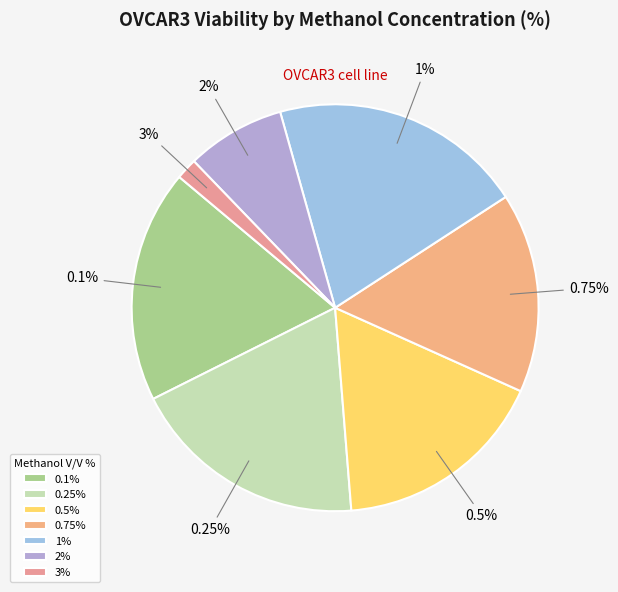

To the nearest percent, what is the difference between the largest and smallest slice percentages?

19%